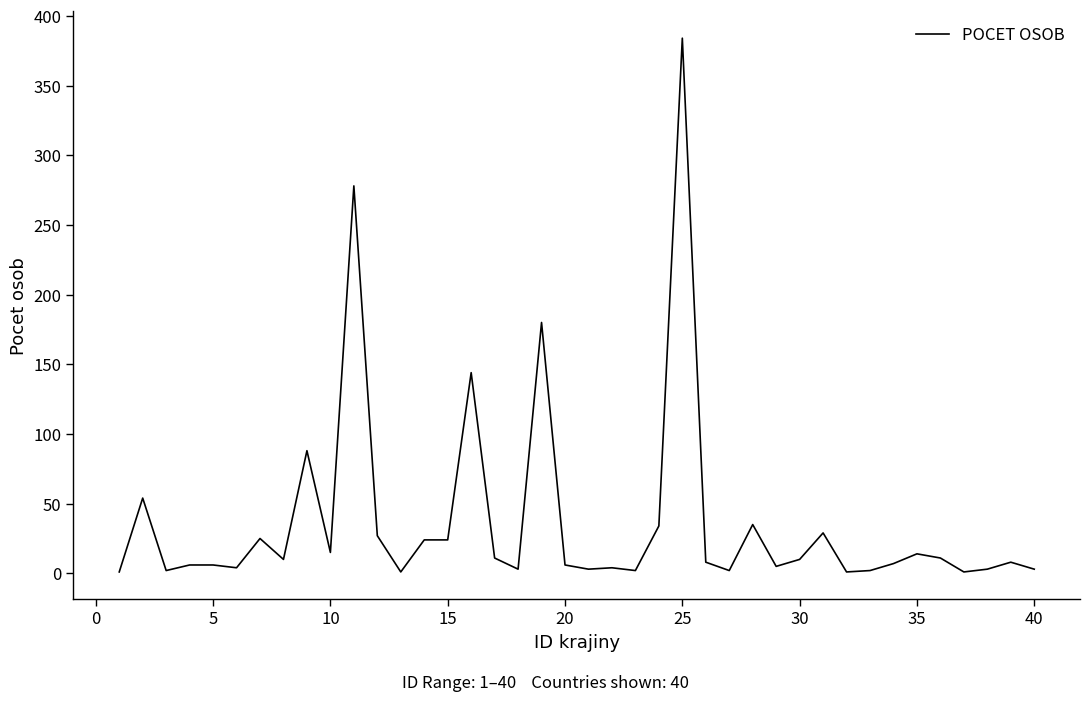

What is the maximum value shown in the chart?

384